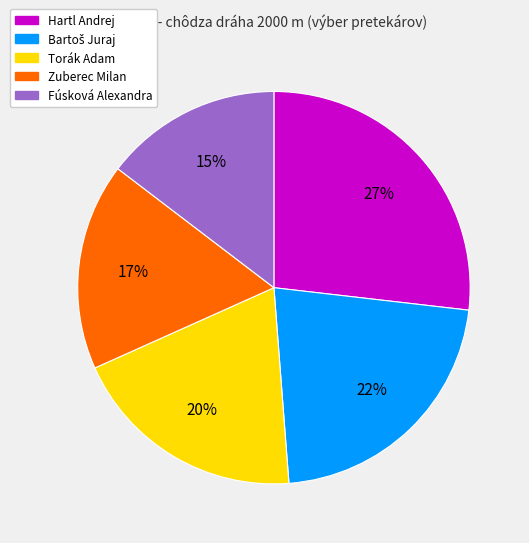

Which slice is the smallest?

Fúsková Alexandra